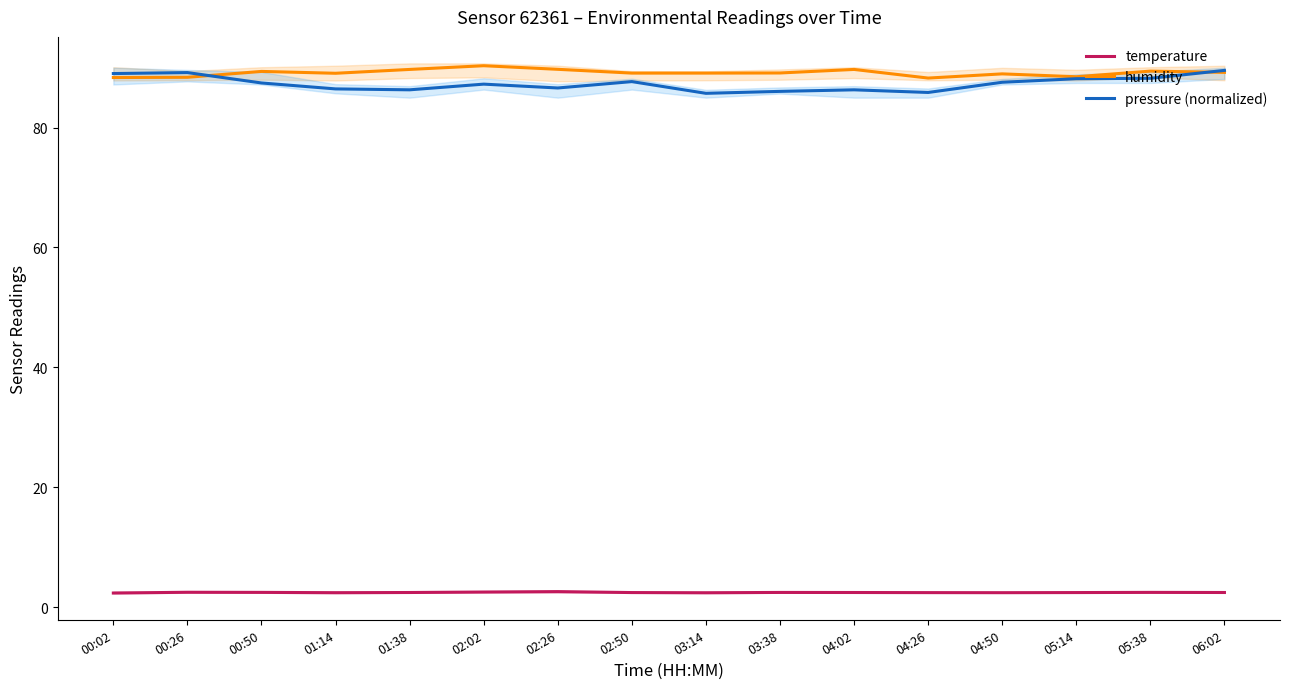

The value of humidity at 05:14 is 139.6. True or false?

False